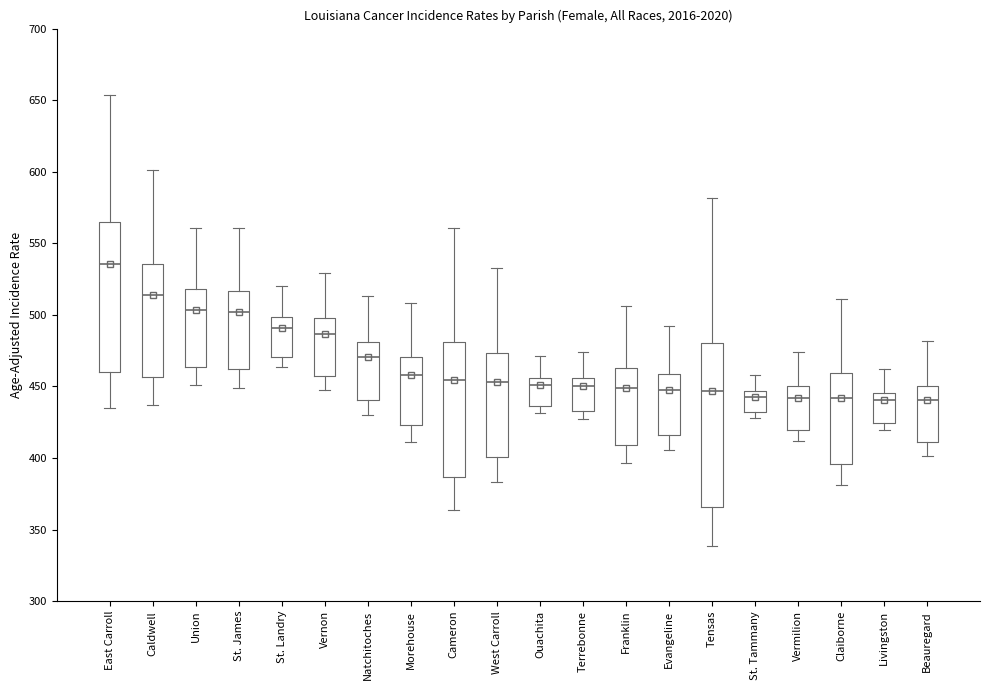

Reading left to right, read every box against the y-axis: the position of its median line, the range the box covers, and the ends of its whiskers. The values are not printed on the chart, so give them approximately, as read against the axis.

East Carroll: median 535, box 460 to 565, whiskers 435 to 655
Caldwell: median 515, box 455 to 535, whiskers 435 to 600
Union: median 505, box 465 to 520, whiskers 450 to 560
St. James: median 500, box 460 to 515, whiskers 450 to 560
St. Landry: median 490, box 470 to 500, whiskers 465 to 520
Vernon: median 485, box 455 to 495, whiskers 445 to 530
Natchitoches: median 470, box 440 to 480, whiskers 430 to 515
Morehouse: median 460, box 425 to 470, whiskers 410 to 510
Cameron: median 455, box 385 to 480, whiskers 365 to 560
West Carroll: median 455, box 400 to 475, whiskers 385 to 535
Ouachita: median 450, box 435 to 455, whiskers 430 to 470
Terrebonne: median 450, box 435 to 455, whiskers 425 to 475
Franklin: median 450, box 410 to 465, whiskers 395 to 505
Evangeline: median 445, box 415 to 460, whiskers 405 to 490
Tensas: median 445, box 365 to 480, whiskers 340 to 580
St. Tammany: median 445 (just below the box's upper edge), box 430 to 445, whiskers 430 (just below the box's lower edge) to 460
Vermilion: median 440, box 420 to 450, whiskers 410 to 475
Claiborne: median 440, box 395 to 460, whiskers 380 to 510
Livingston: median 440, box 425 to 445, whiskers 420 to 460
Beauregard: median 440, box 410 to 450, whiskers 400 to 480